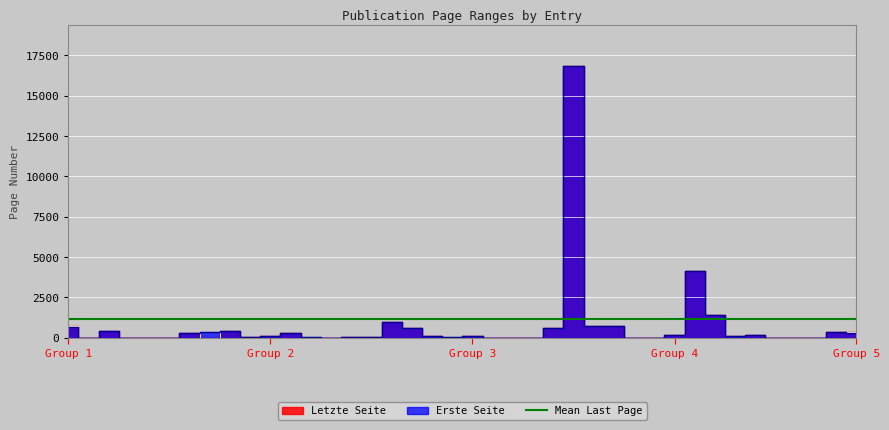

Reading right to left, extract all data points from this chart.

Erste Seite: 318	325	0	0	0	157	73	1421	4110	135	1	0	754	724	16852	601	1	0	0	89	21	119	577	959	13	55	0	29	311	115	31	386	367	276	0	0	0	383	0	683
Letzte Seite: 321	332	0	0	0	163	88	1424	4112	142	9	0	754	724	16853	625	8	0	0	96	0	126	582	960	28	72	0	0	317	127	34	387	0	277	0	0	0	390	0	695